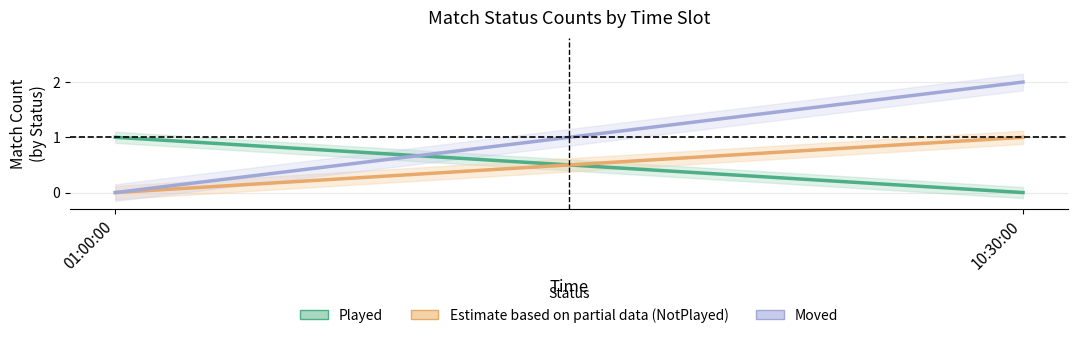

How many distinct data groups are displayed?

3